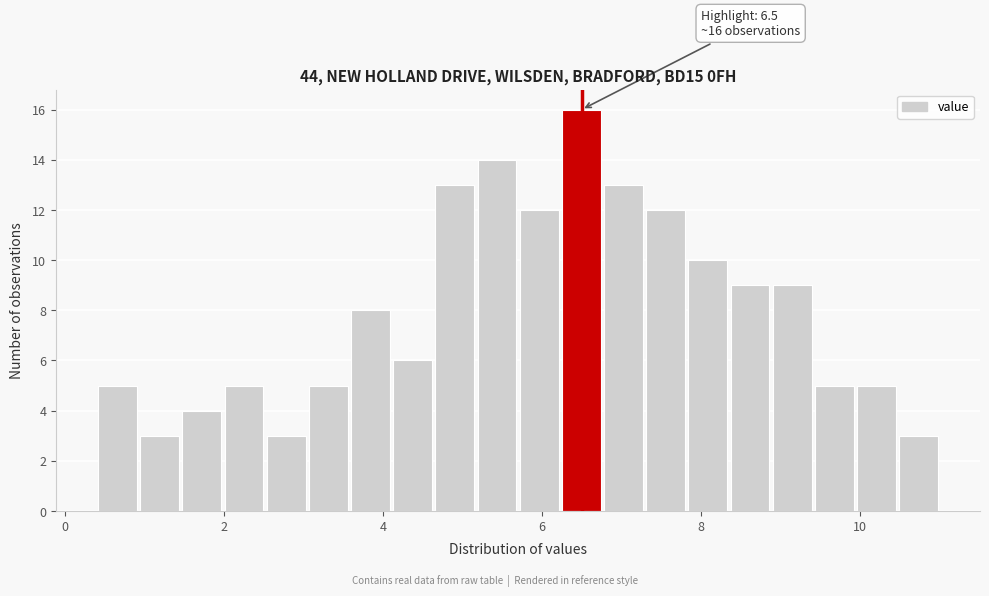

Read against the x-axis, roughly where is the centre of the tallest bar?

6.4